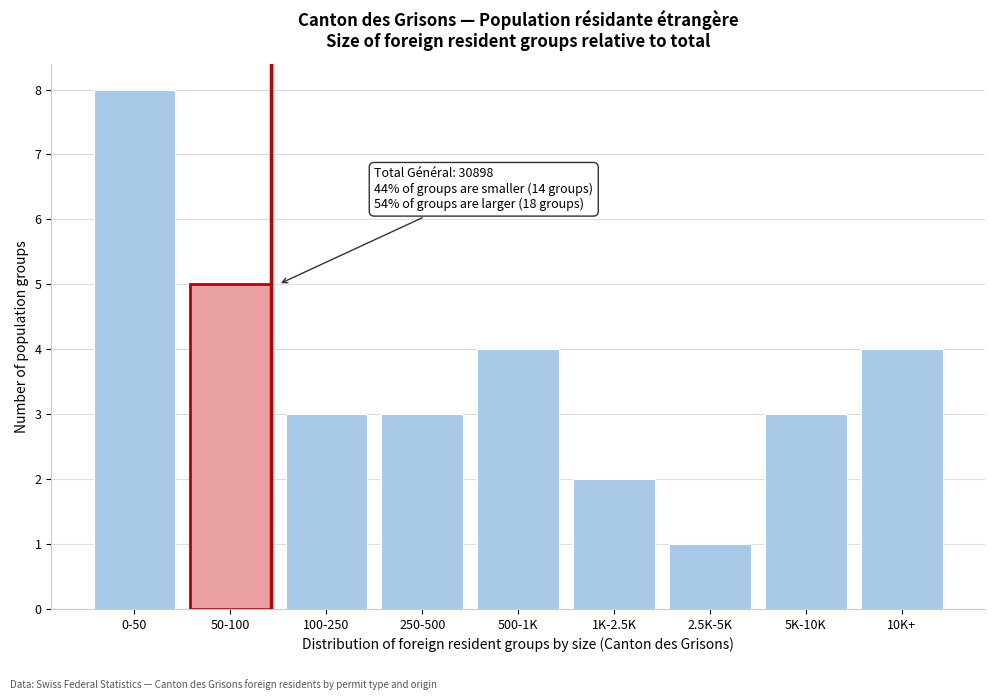

Reading left to right, list all the values displayed in this chart.

0-50=8	50-100=5	100-250=3	250-500=3	500-1K=4	1K-2.5K=2	2.5K-5K=1	5K-10K=3	10K+=4